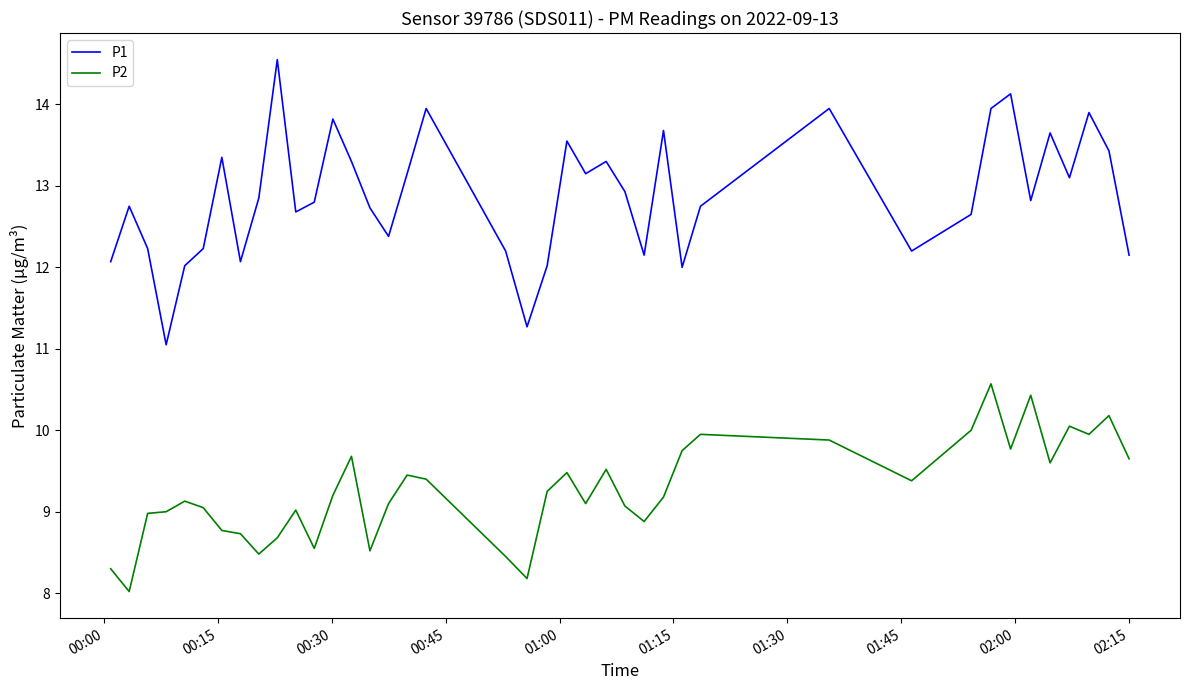

True or false: P1 and P2 intersect in this chart.

False